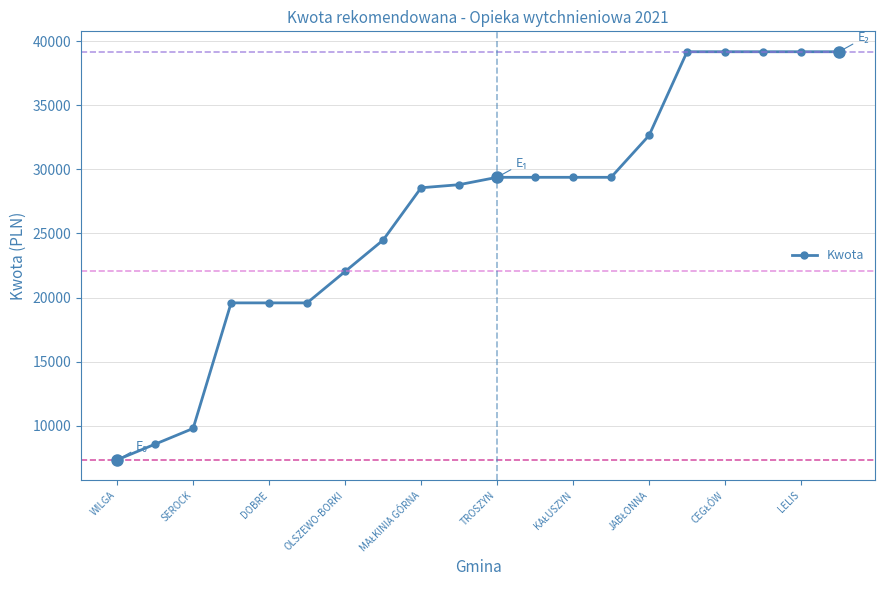

What is the maximum value shown in the chart?

39168